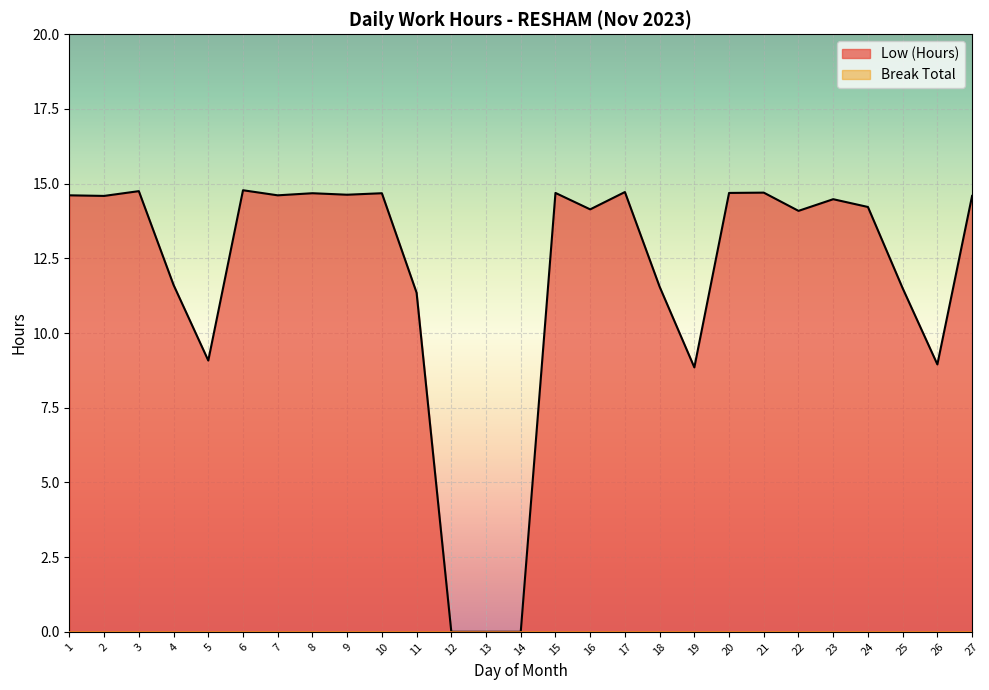

Reading left to right, transcribe all the data shown in this chart.

1=14.6	2=14.6	3=14.8	4=11.6	5=9.1	6=14.8	7=14.6	8=14.7	9=14.6	10=14.7	11=11.3	12=0.0	13=0.0	14=0.0	15=14.7	16=14.1	17=14.7	18=11.6	19=8.8	20=14.7	21=14.7	22=14.1	23=14.5	24=14.2	25=11.5	26=8.9	27=14.6